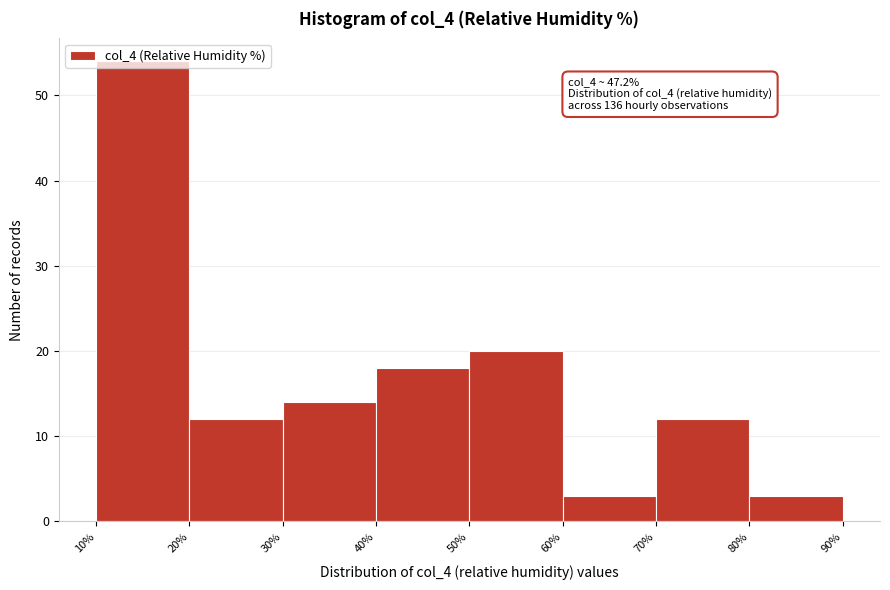

Which range on the x-axis has the tallest bar?

10% to 20%